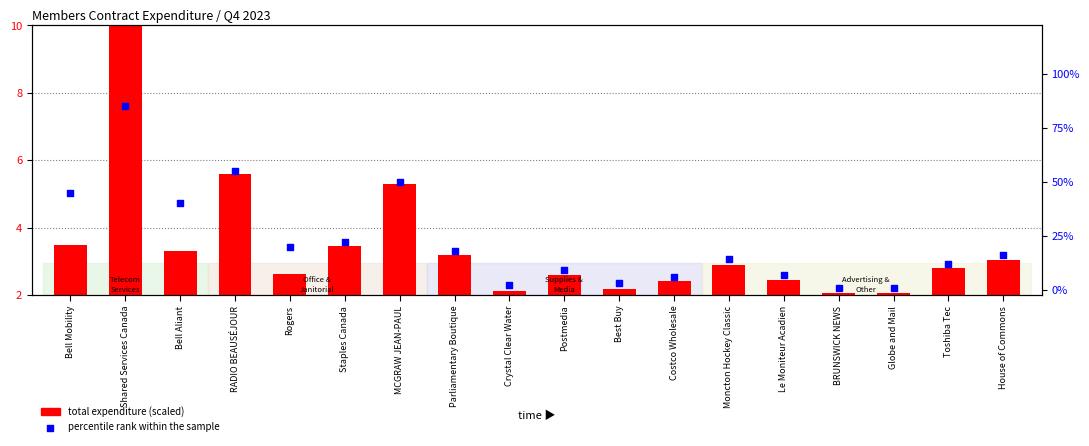

Is the value of percentile rank within the sample at Staples Canada greater than the value of total expenditure (scaled) at Moncton Hockey Classic?

No